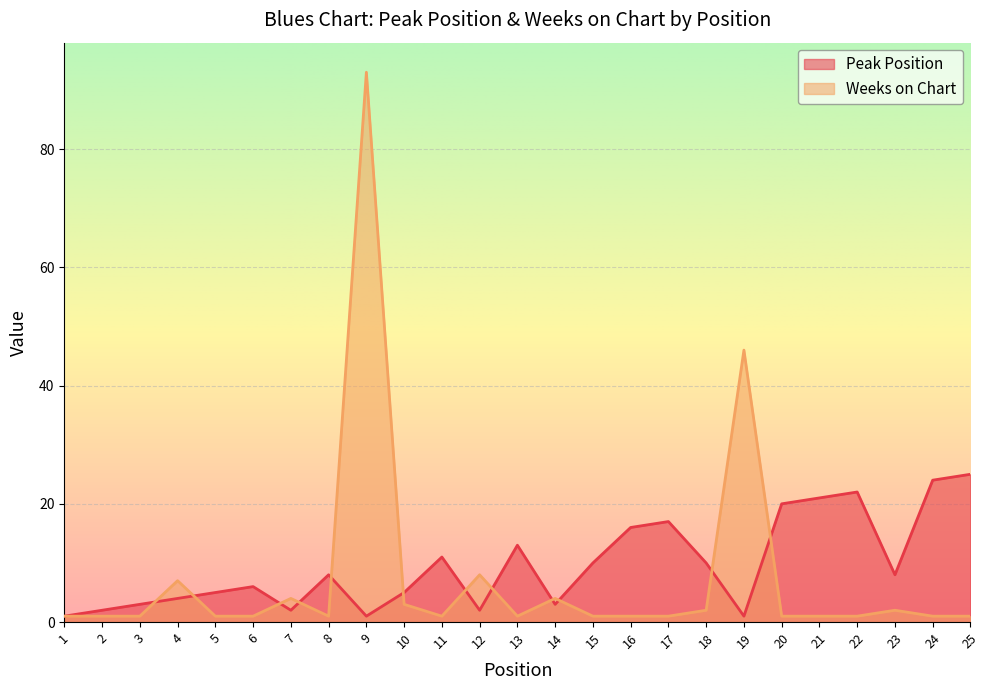

What is the difference between the Peak Position values at 23 and 7?

6